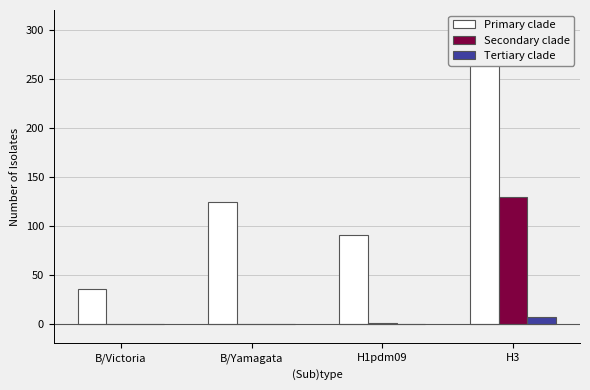

At how many categories does at least one series exceed 179?

1